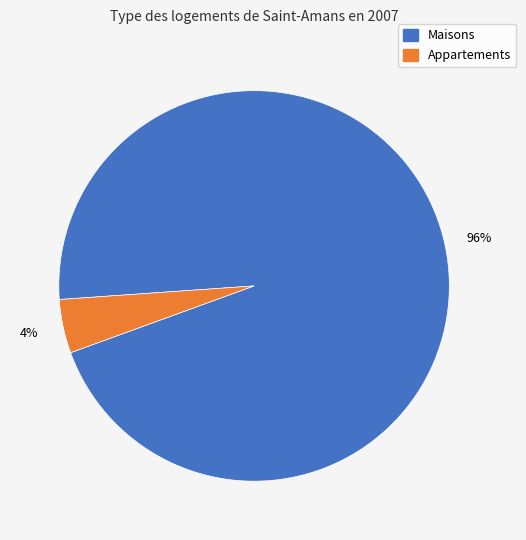

Does any single category account for the majority?

Yes